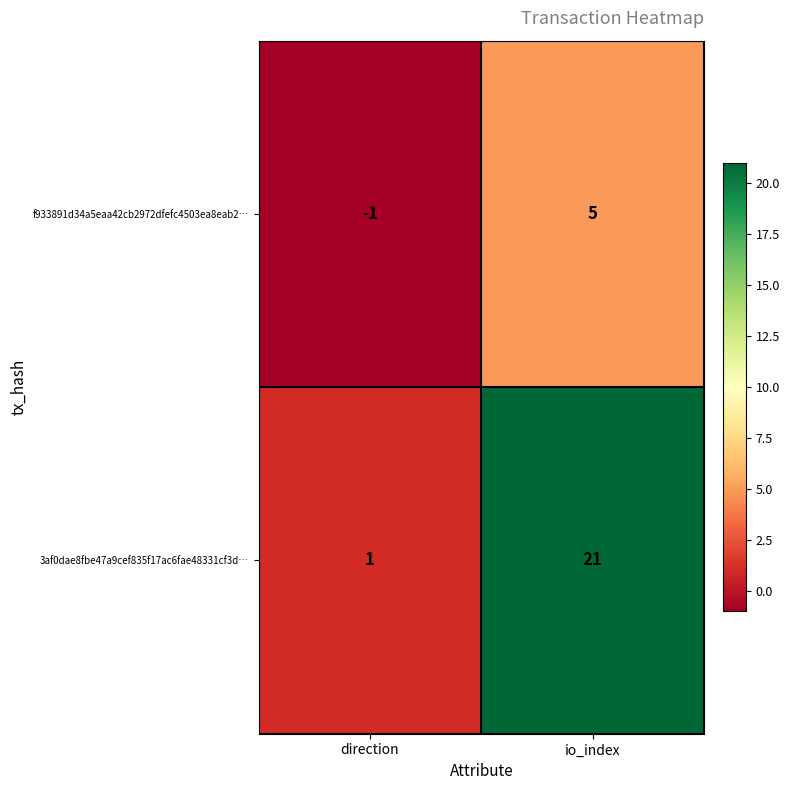

Reading left to right, transcribe all the data shown in this chart.

f933891d34a5eaa42cb2972dfefc4503ea8eab2…: direction=-1	io_index=5
3af0dae8fbe47a9cef835f17ac6fae48331cf3d…: direction=1	io_index=21